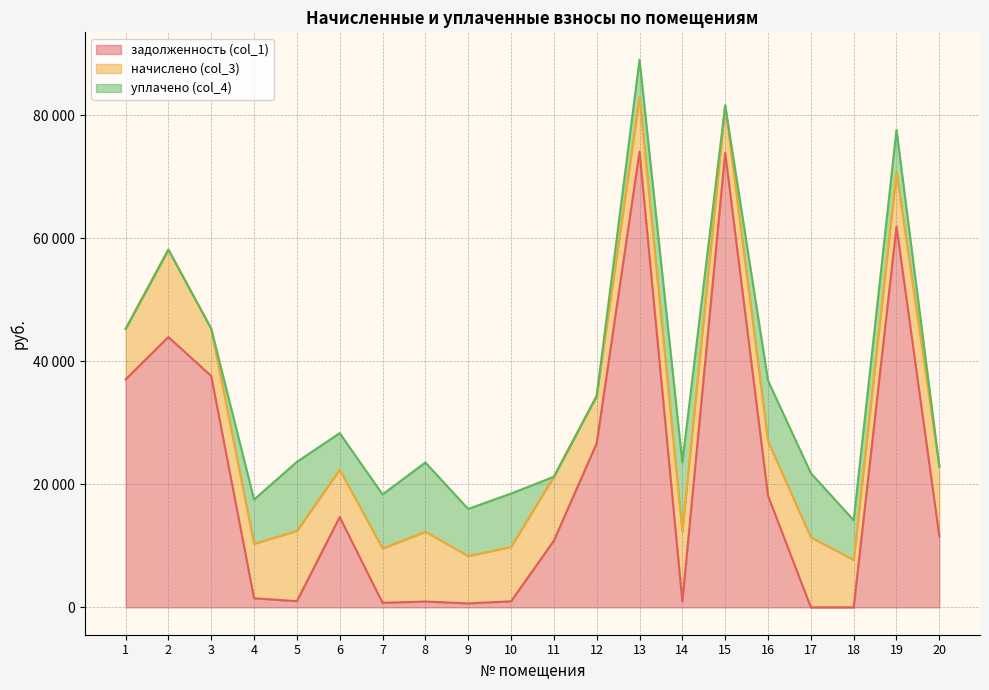

How many data points in уплачено (col_4) are above 6883?

10